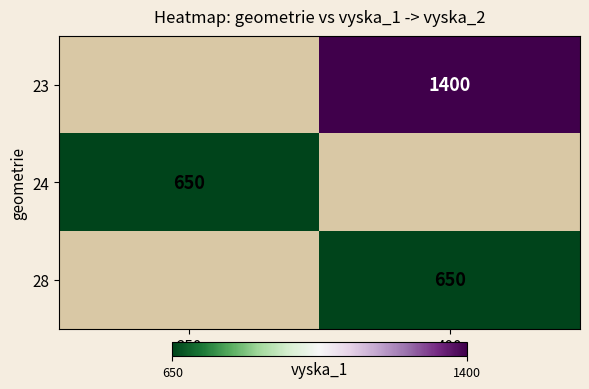

The 28 series shows 143 at 400. True or false?

False